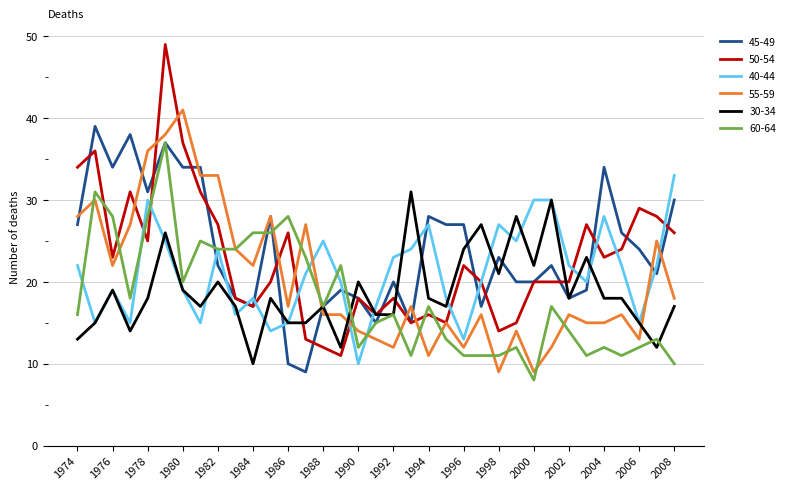

What is the maximum value for 45-49?

39